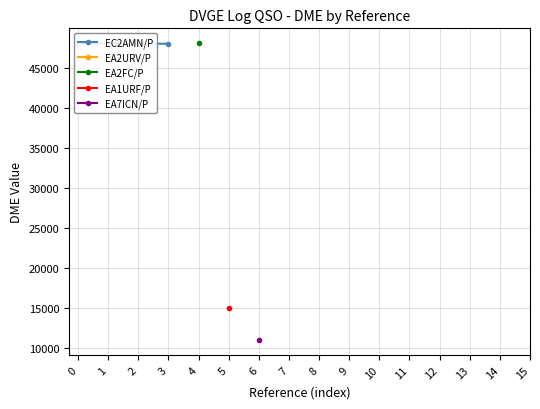

True or false: the data shows 84191 at 2.

False